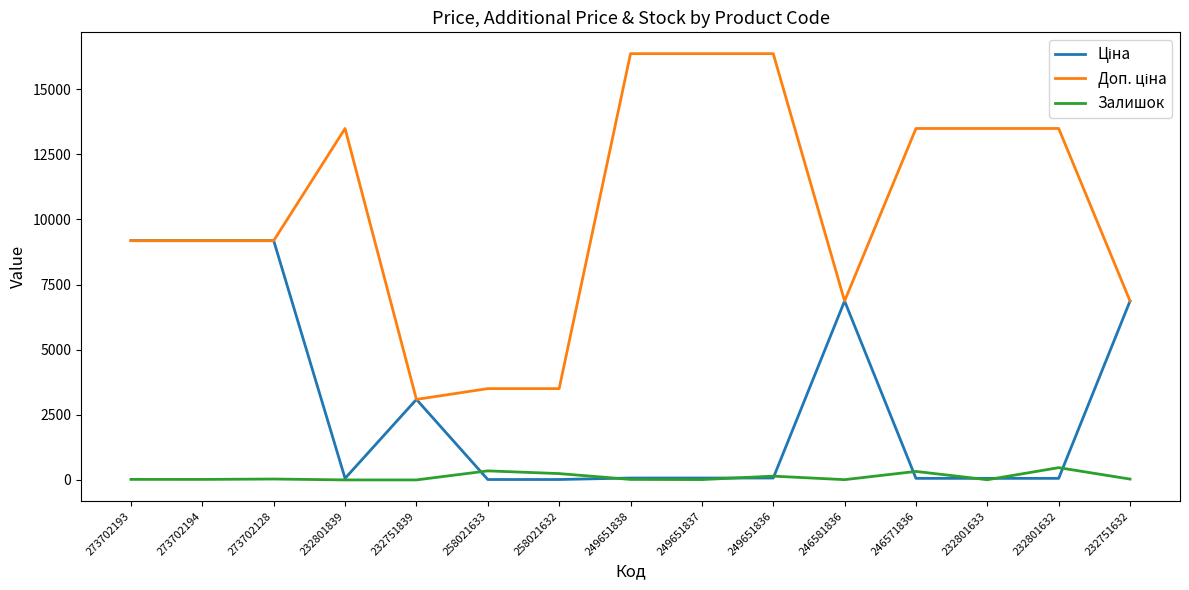

Read the Залишок value at 273702128.

34.0